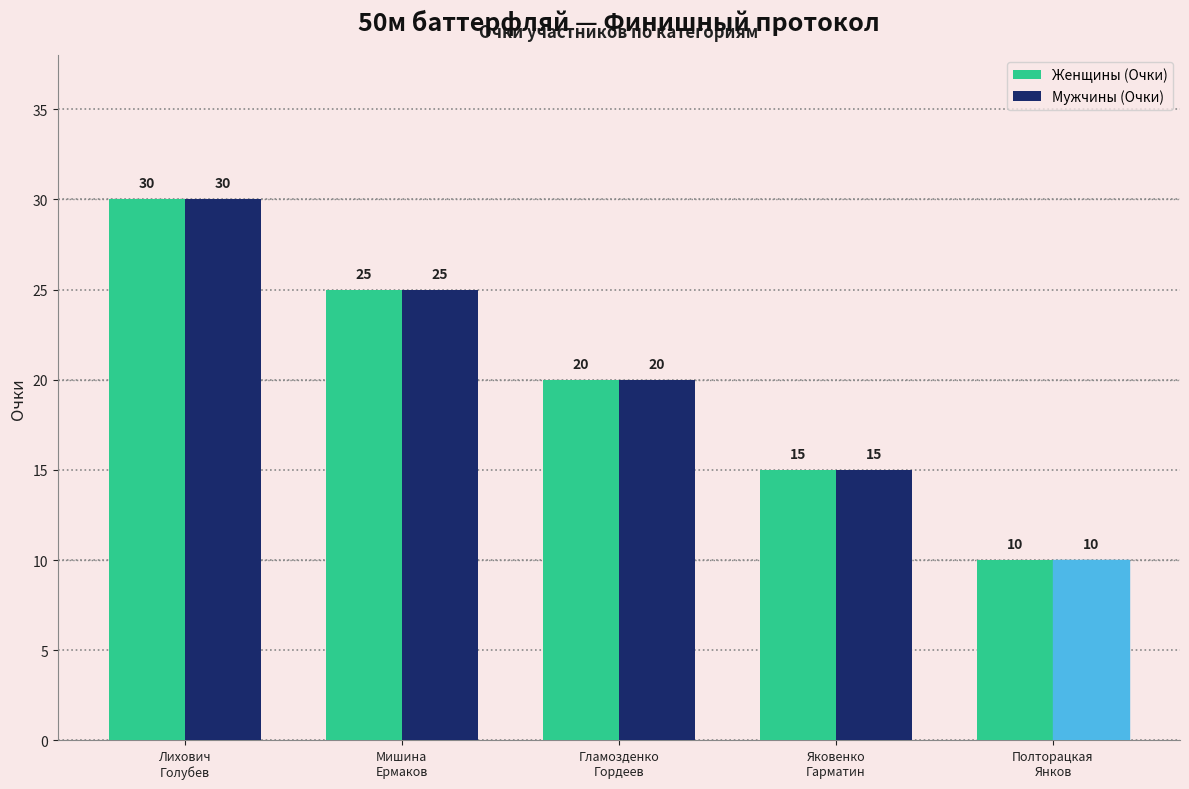

What is the label of the 5th bar from the right?

Лихович
Голубев